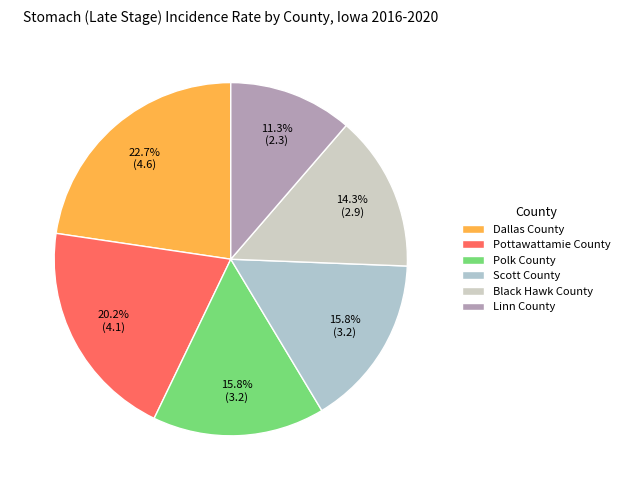

How many slices are in this pie chart?

6